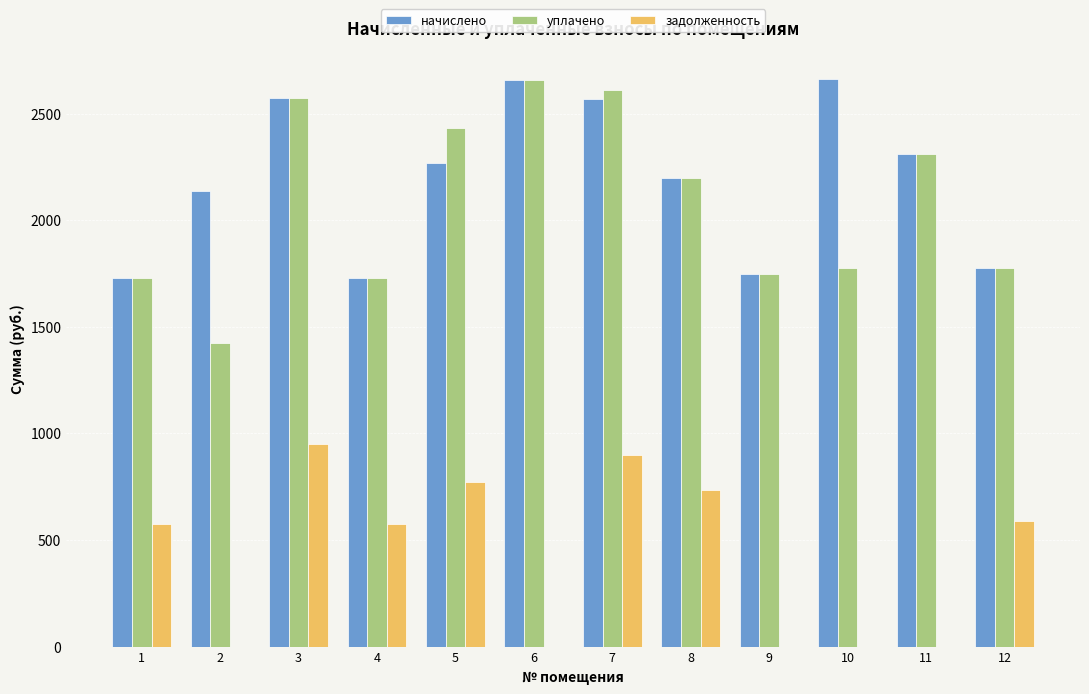

What is the maximum value shown in the chart?

2661.5